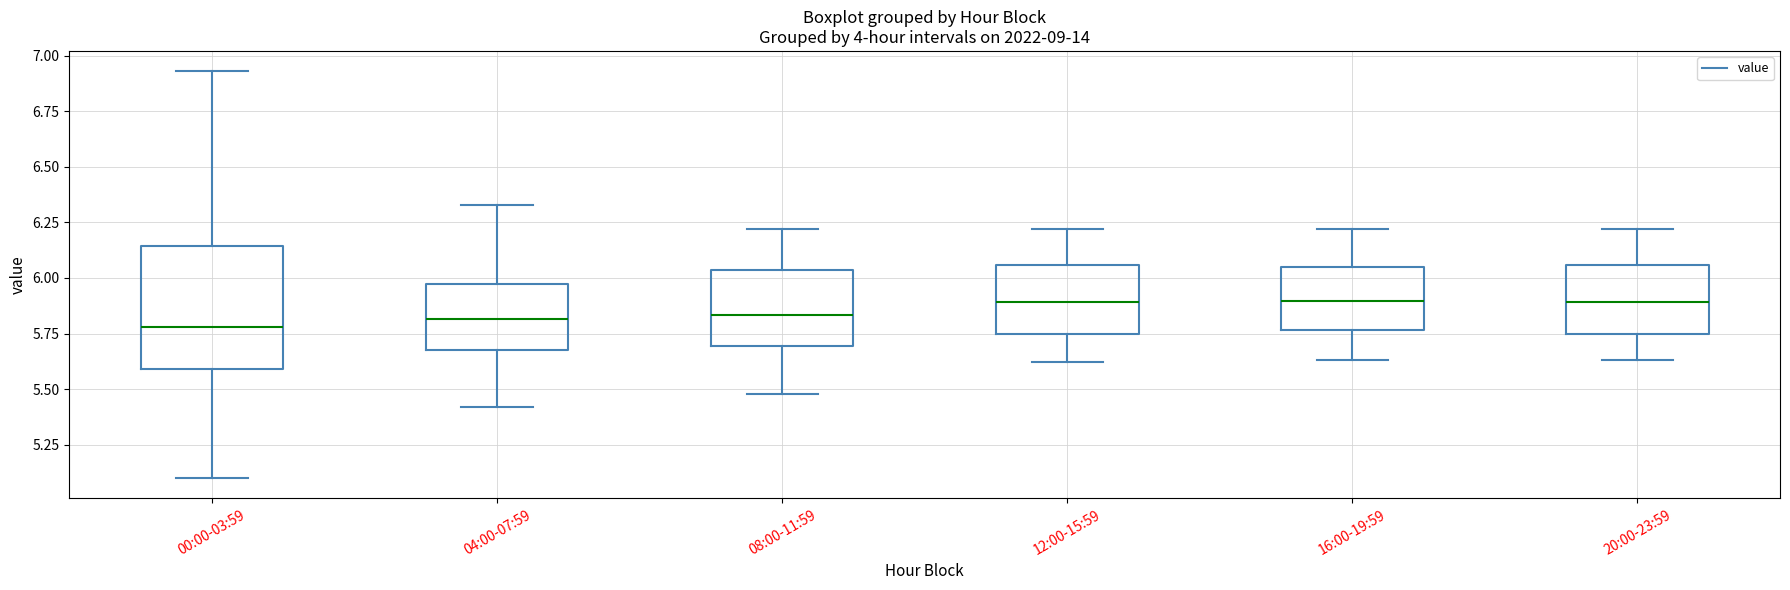

Reading left to right, read every box against the y-axis: the position of its median line, the range the box covers, and the ends of its whiskers. The values are not printed on the chart, so give them approximately, as read against the axis.

00:00-03:59: median 5.80, box 5.60 to 6.15, whiskers 5.10 to 6.95
04:00-07:59: median 5.80, box 5.70 to 6.00, whiskers 5.40 to 6.35
08:00-11:59: median 5.85, box 5.70 to 6.05, whiskers 5.50 to 6.20
12:00-15:59: median 5.90, box 5.75 to 6.05, whiskers 5.60 to 6.20
16:00-19:59: median 5.90, box 5.75 to 6.05, whiskers 5.65 to 6.20
20:00-23:59: median 5.90, box 5.75 to 6.05, whiskers 5.65 to 6.20